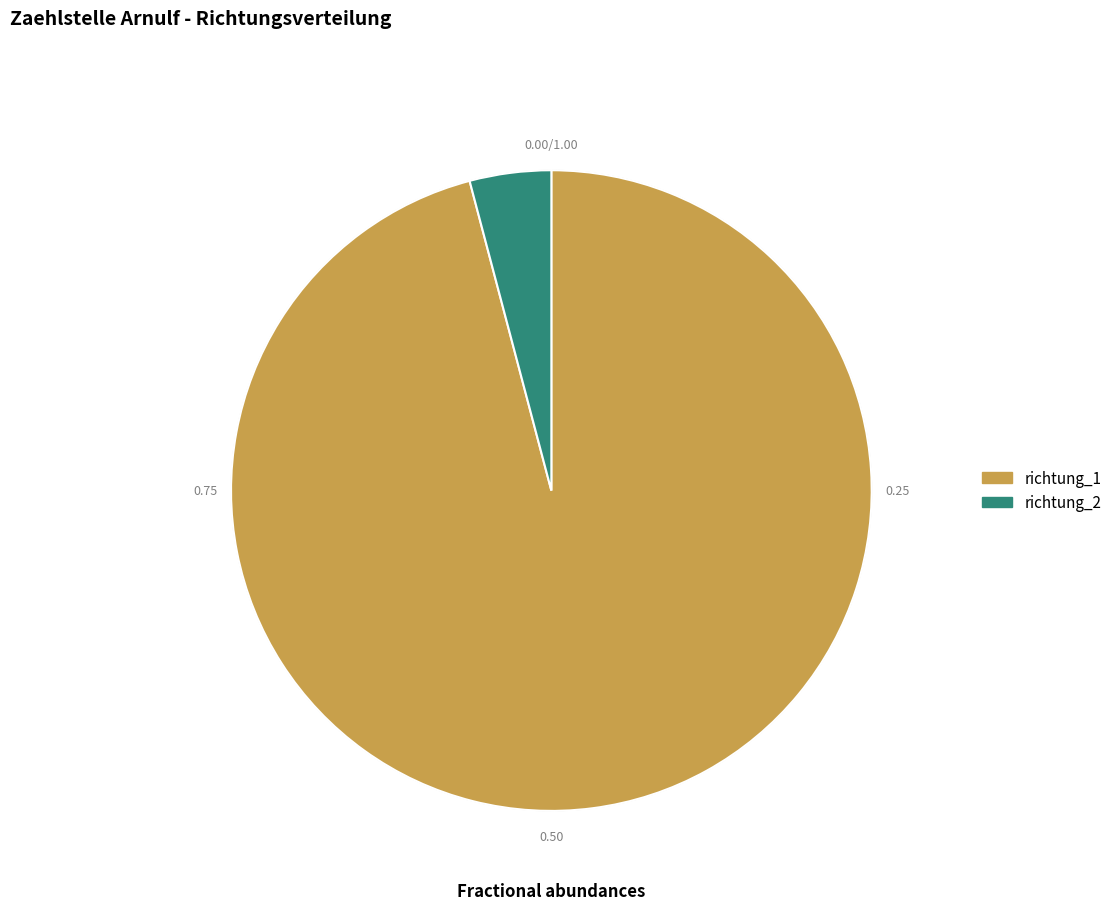

Is there any slice that represents more than half of the pie?

Yes